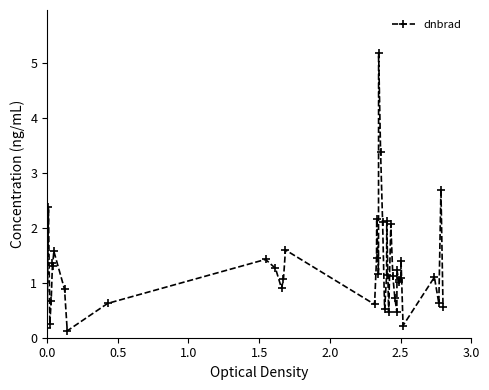

True or false: the data has more than 2 interior local peaks.

True